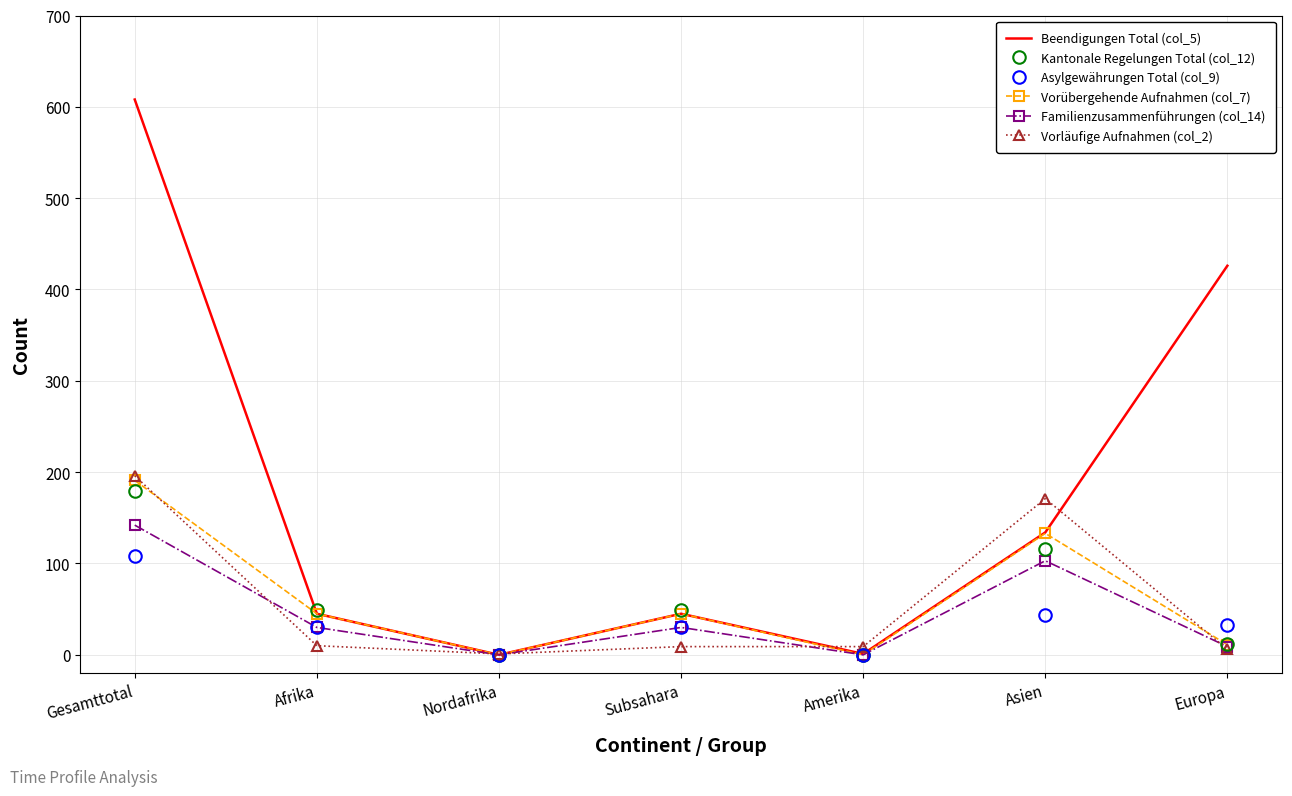

What are all the series names shown in the legend?

Beendigungen Total (col_5), Kantonale Regelungen Total (col_12), Asylgewährungen Total (col_9), Vorübergehende Aufnahmen (col_7), Familienzusammenführungen (col_14), Vorläufige Aufnahmen (col_2)